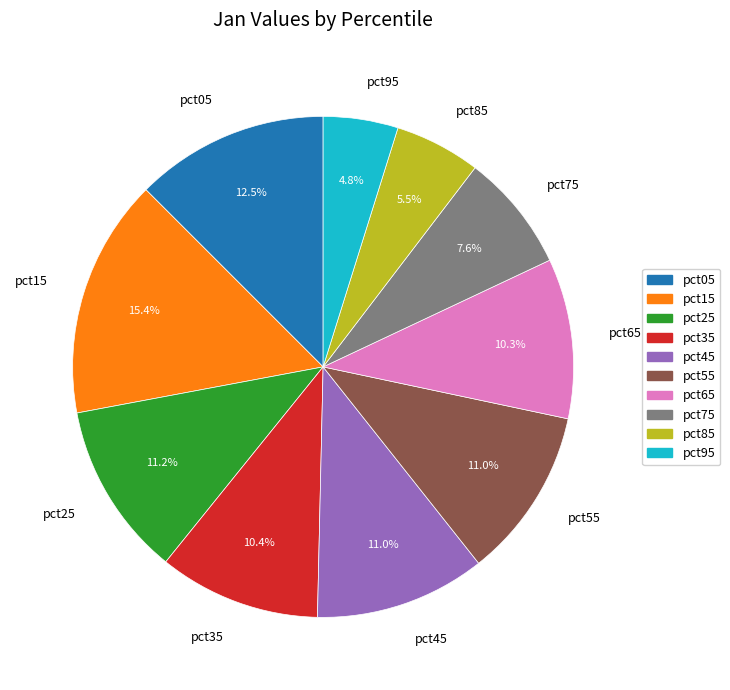

Does pct85 represent more than half of the total?

No